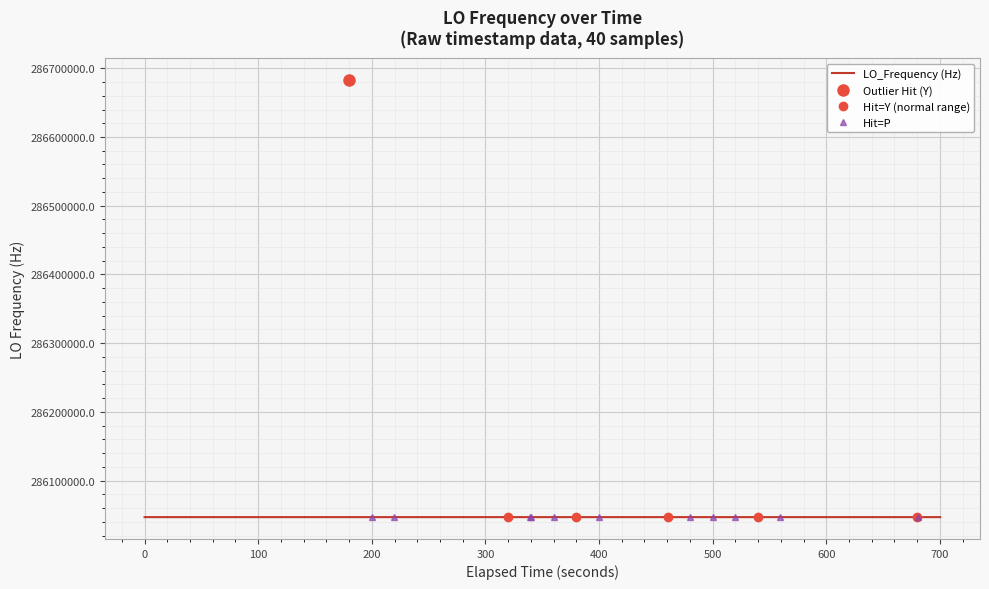

How many categories are shown in the chart?

40